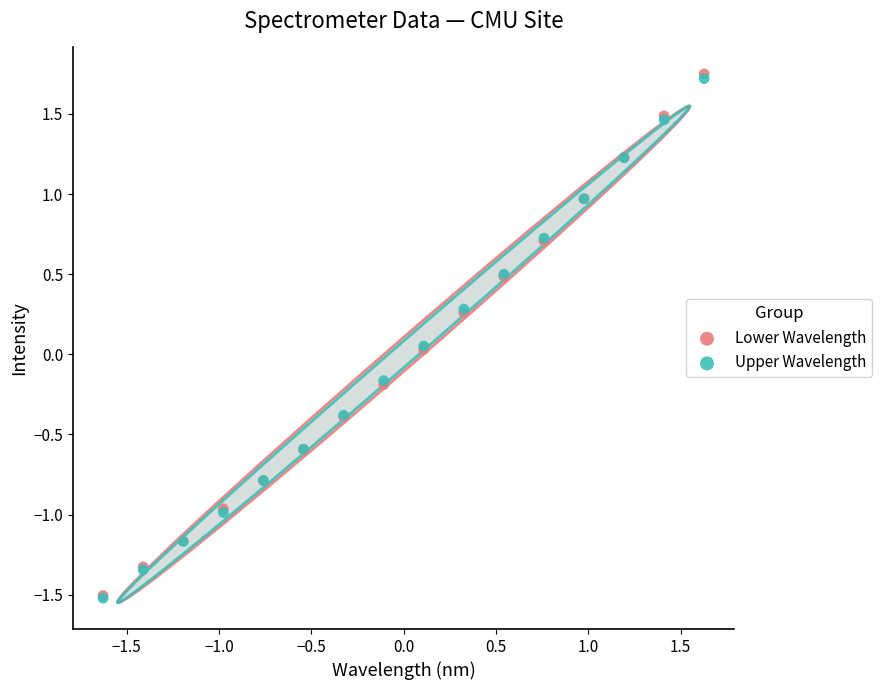

Which series reaches the maximum Y coordinate?

Lower Wavelength